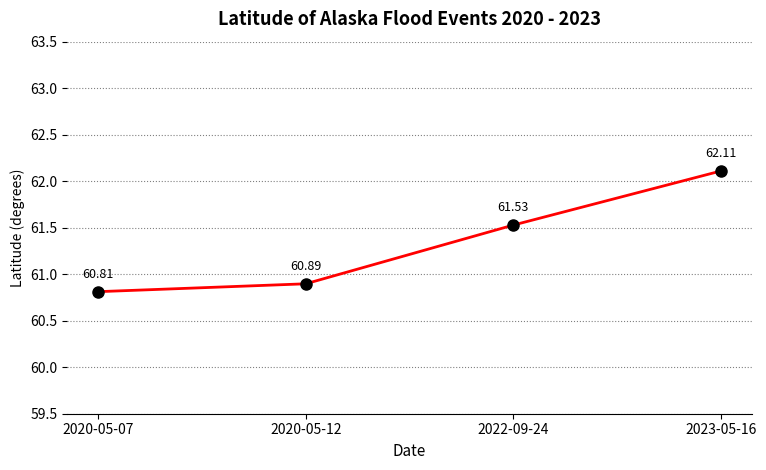

How many distinct data groups are displayed?

1